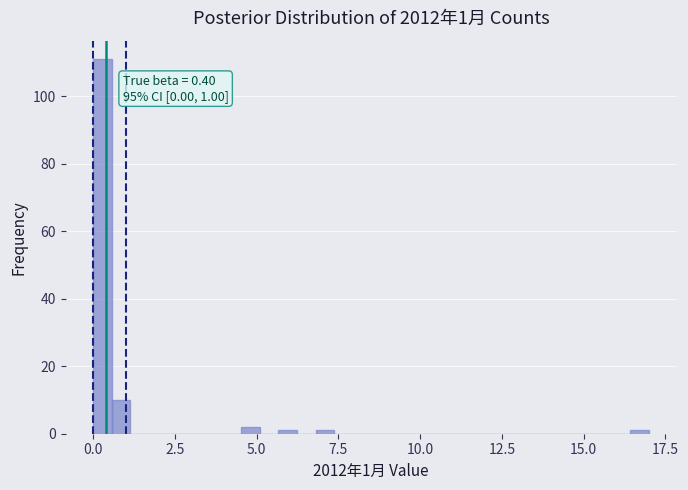

Around what value on the x-axis is the tallest bar? Give the approximate position of its centre, as read against the axis.

0.5